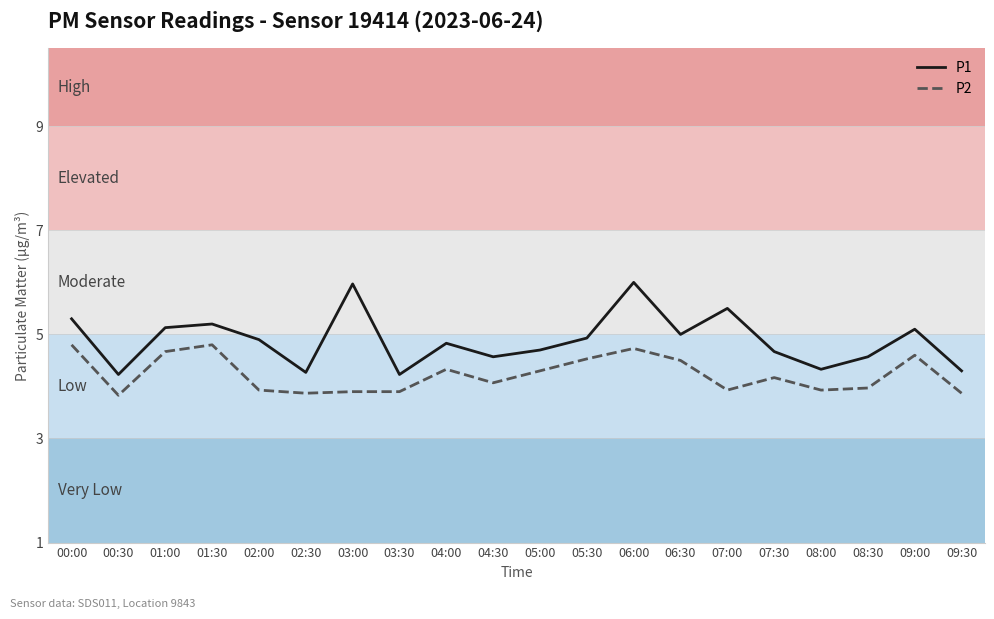

Is it true that P2 equals 4.7 at 06:00?

True